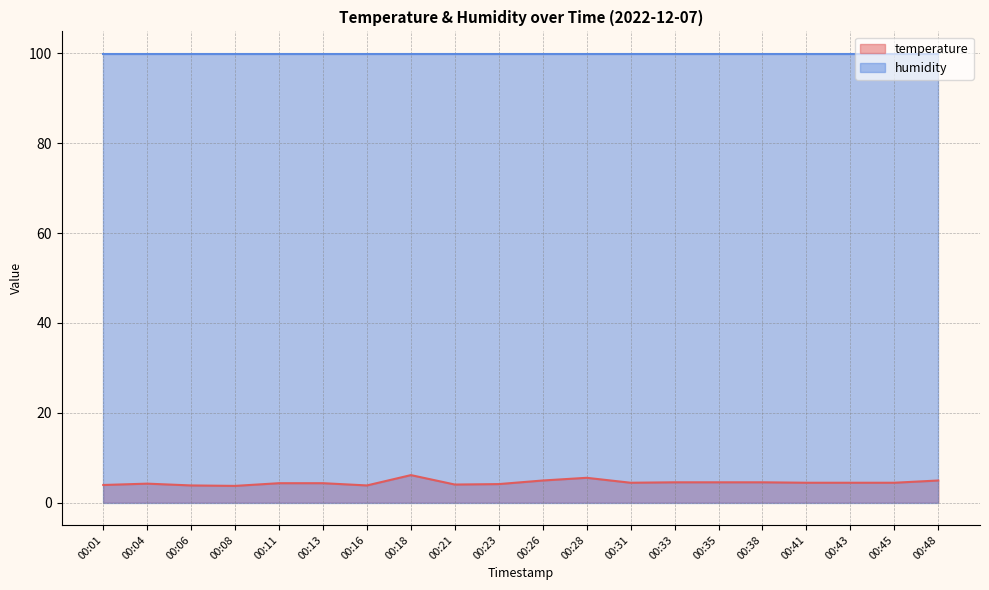

Reading left to right, extract all data points from this chart.

3.9	4.2	3.8	3.7	4.3	4.3	3.8	6.1	4.0	4.1	4.9	5.5	4.4	4.5	4.5	4.5	4.4	4.4	4.4	4.9